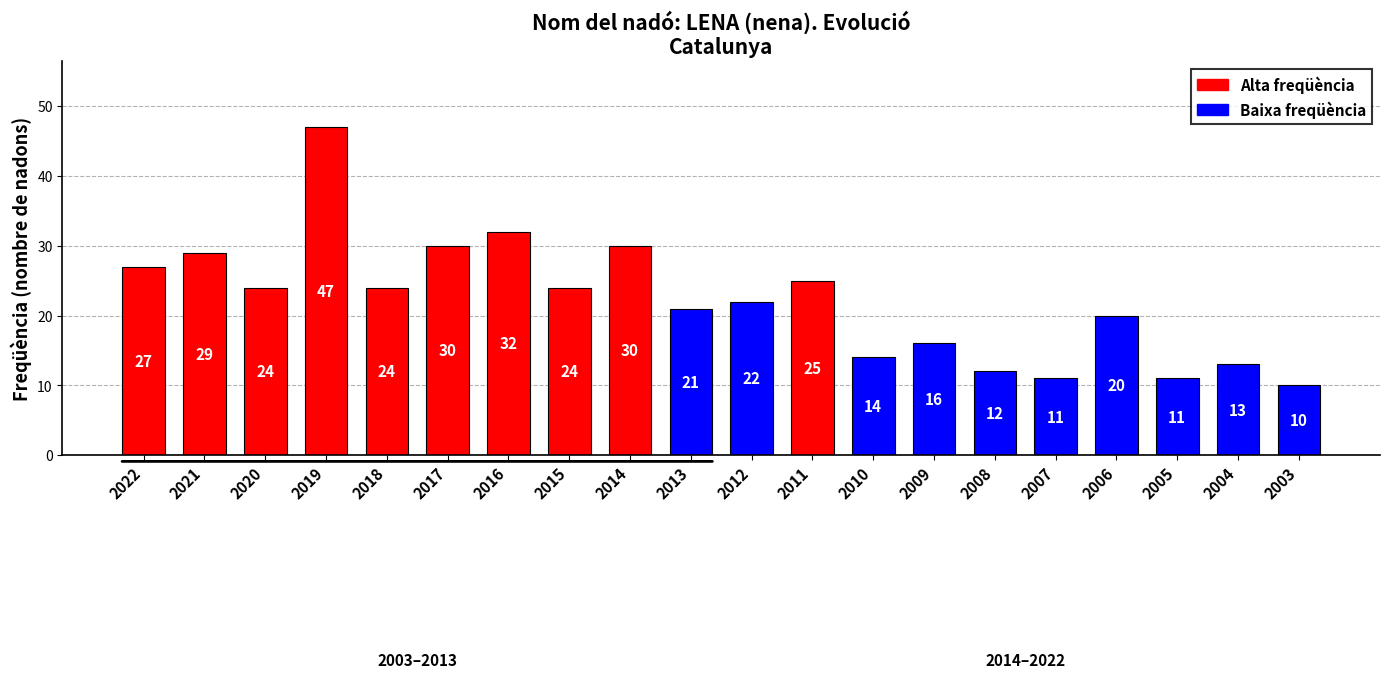

True or false: the data shows 12 at 2008.

True